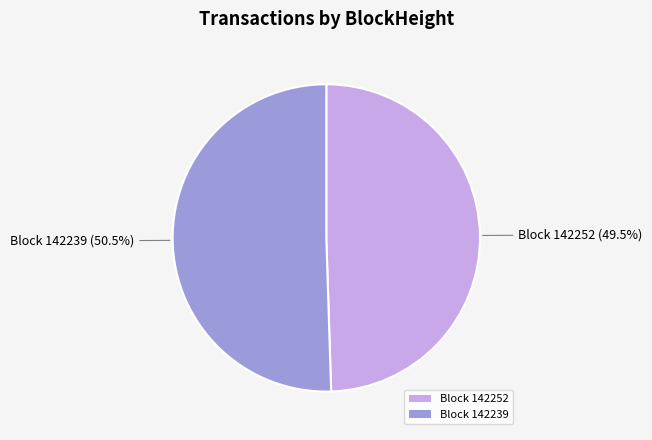

Does any single category account for the majority?

Yes